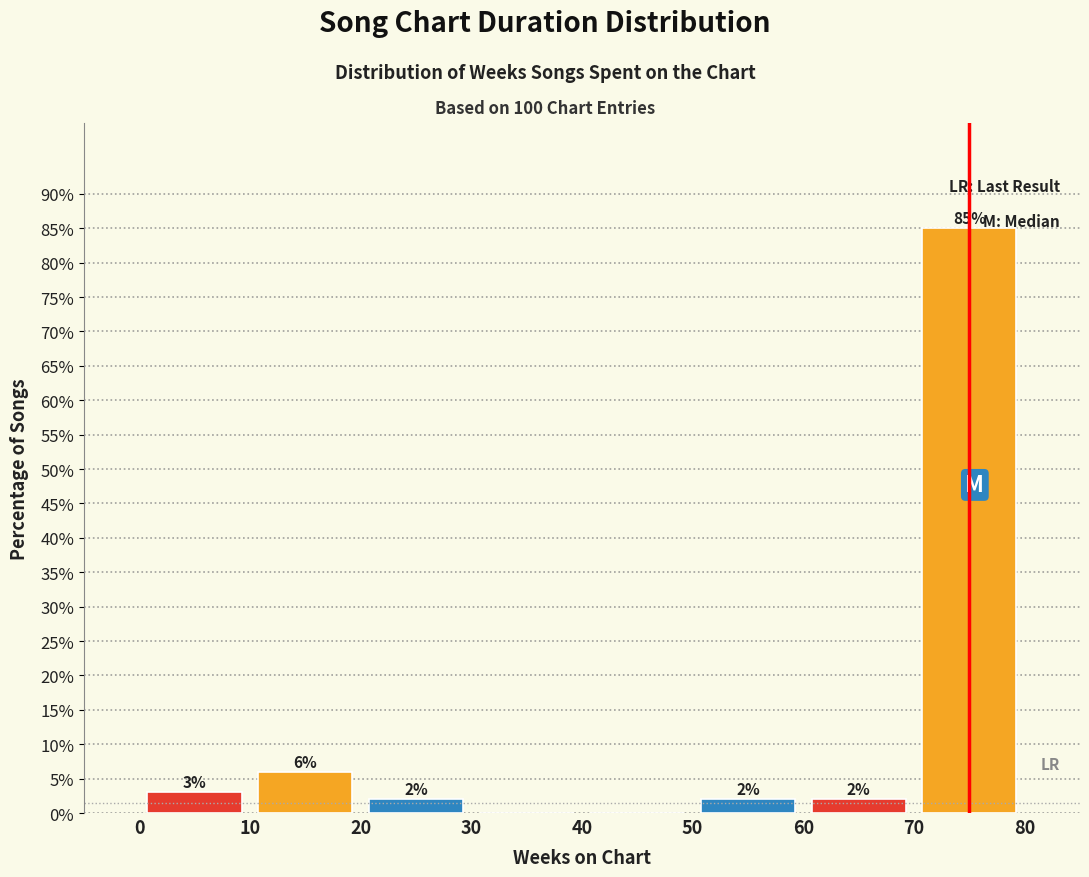

Over which range of the x-axis is the bar tallest?

70 to 80